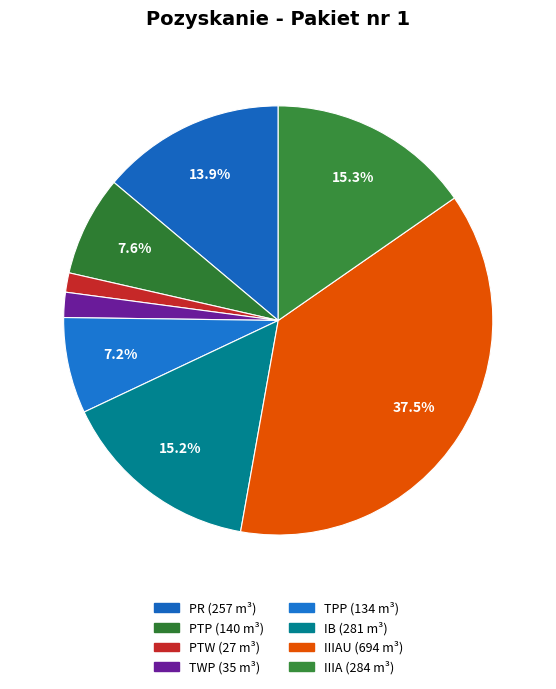

Count the number of slices in the pie.

8